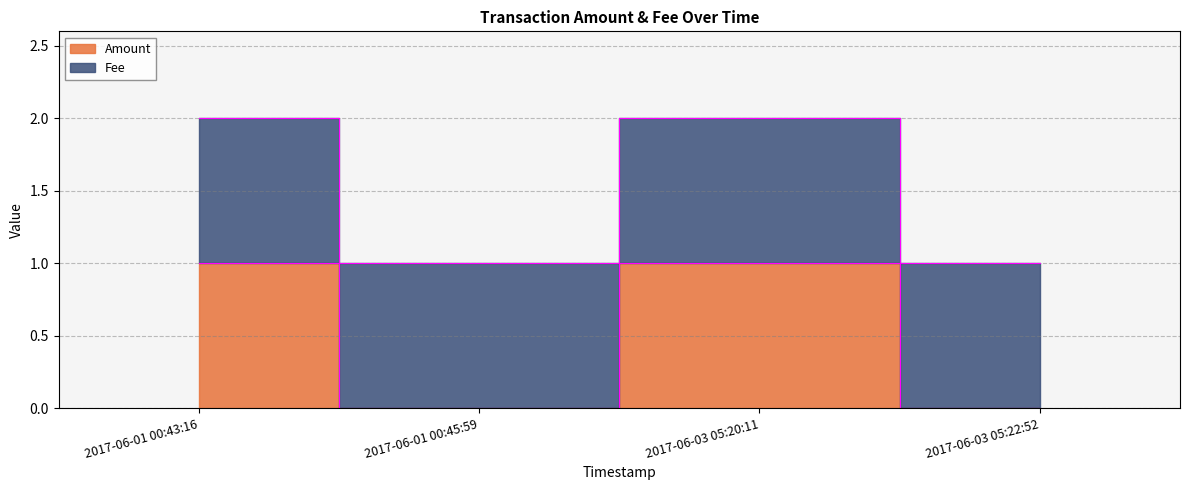

Reading left to right, transcribe all the data shown in this chart.

2017-06-01 00:43:16=1	2017-06-01 00:45:59=0	2017-06-03 05:20:11=1	2017-06-03 05:22:52=0